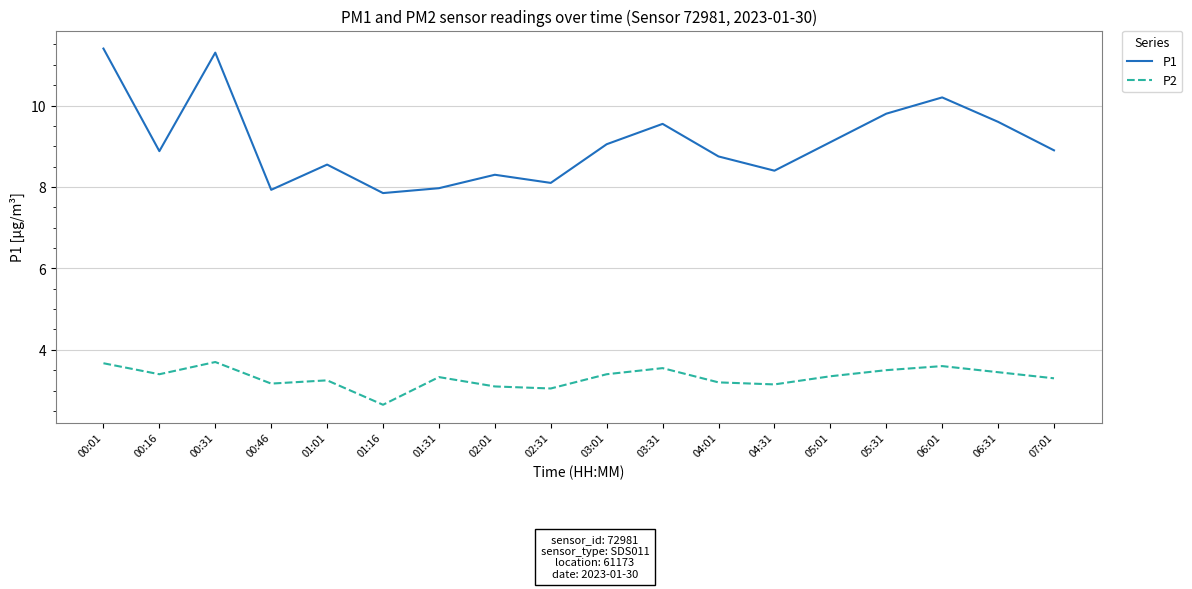

What are all the series names shown in the legend?

P1, P2